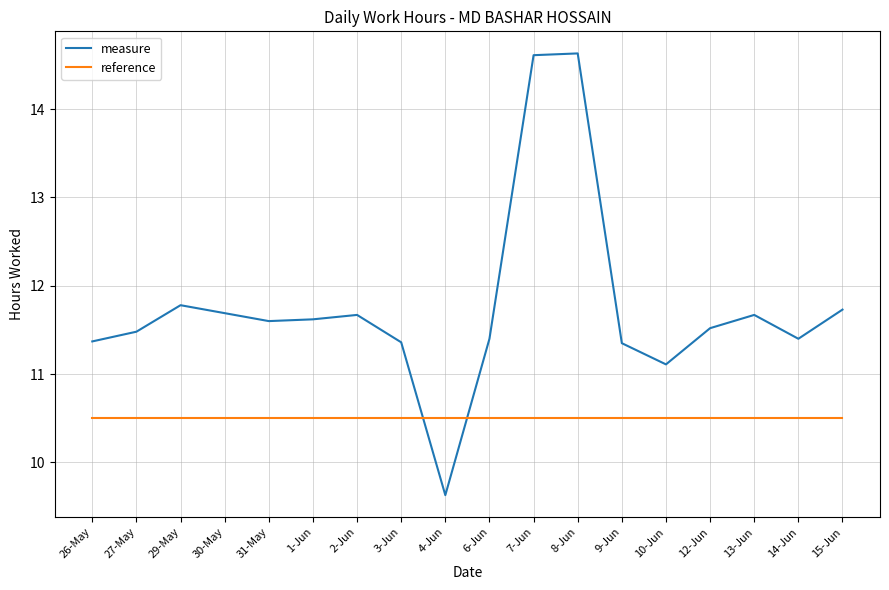

How many interior local peaks does the measure series have?

4